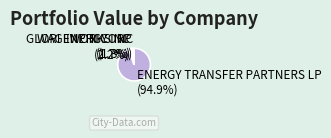

What percentage do GLORI ENERGY INC and ENERGY TRANSFER PARTNERS LP together represent?

97.0%